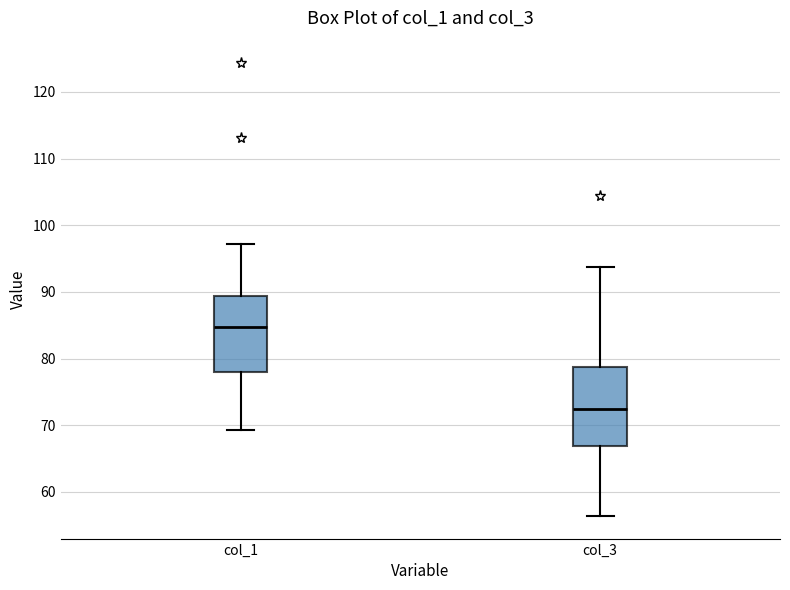

Reading left to right, read every box against the y-axis: the position of its median line, the range the box covers, and the ends of its whiskers. The values are not printed on the chart, so give them approximately, as read against the axis.

col_1: median 85, box 78 to 89, whiskers 69 to 97
col_3: median 72, box 67 to 79, whiskers 56 to 94